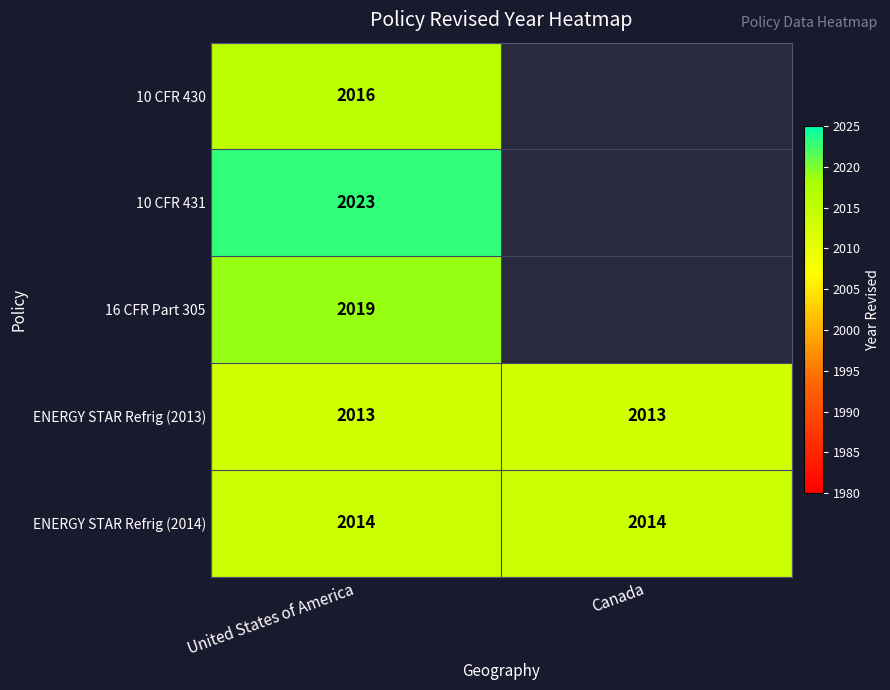

Read the ENERGY STAR Refrig (2014) value at Canada.

2014